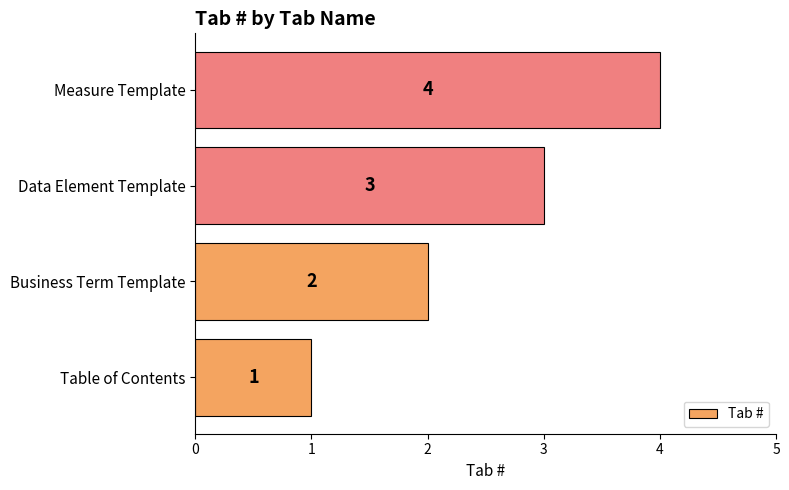

True or false: the data shows 4 at Data Element Template.

False